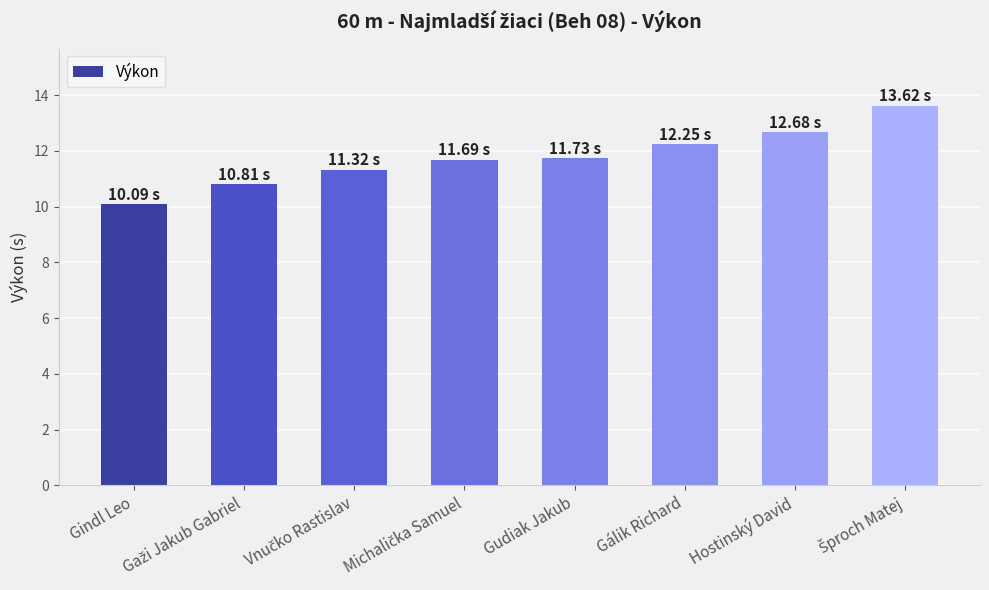

What is the difference between the maximum and minimum values?

3.5